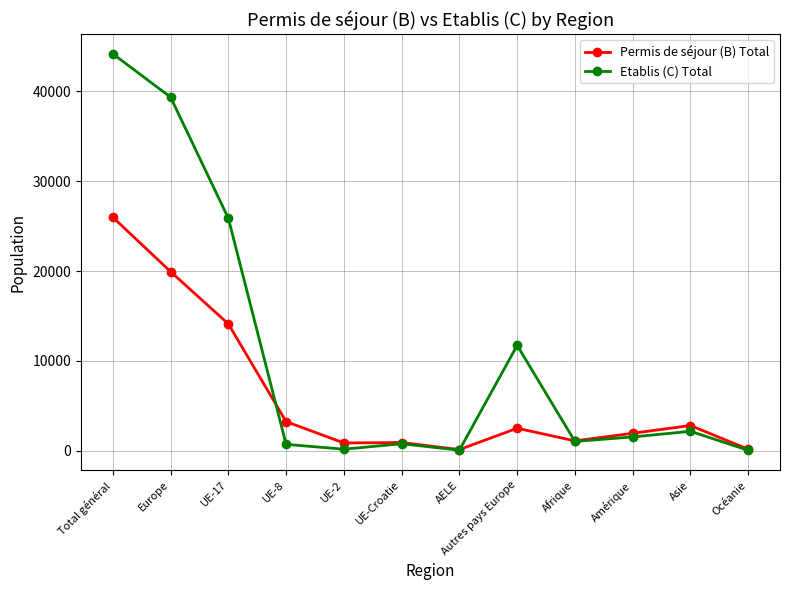

What is the greatest value displayed?

44186